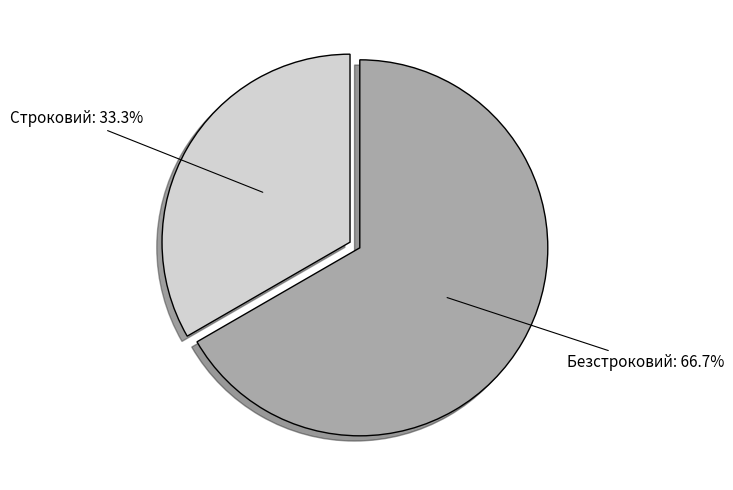

To the nearest percent, what portion does Строковий represent?

33%